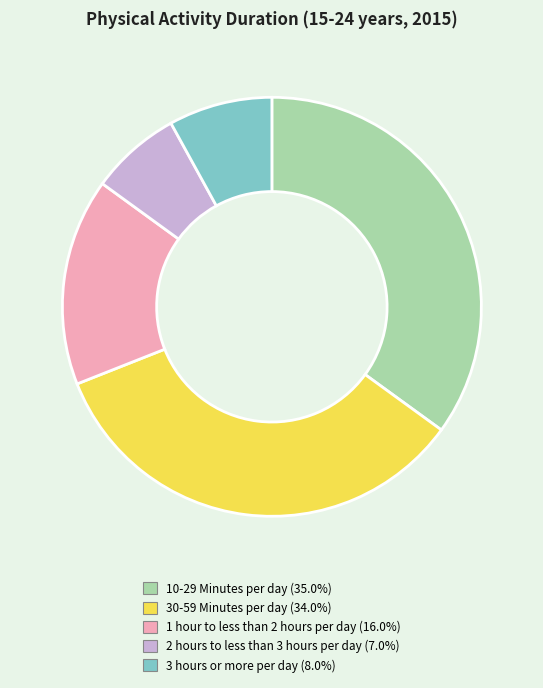

Combined, do 30-59 Minutes per day and 10-29 Minutes per day account for over 50%?

Yes